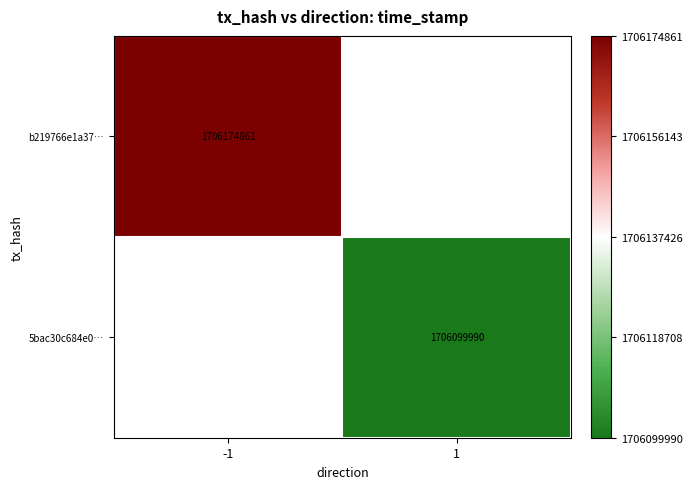

The b219766e1a37… series shows 2747596311 at -1. True or false?

False